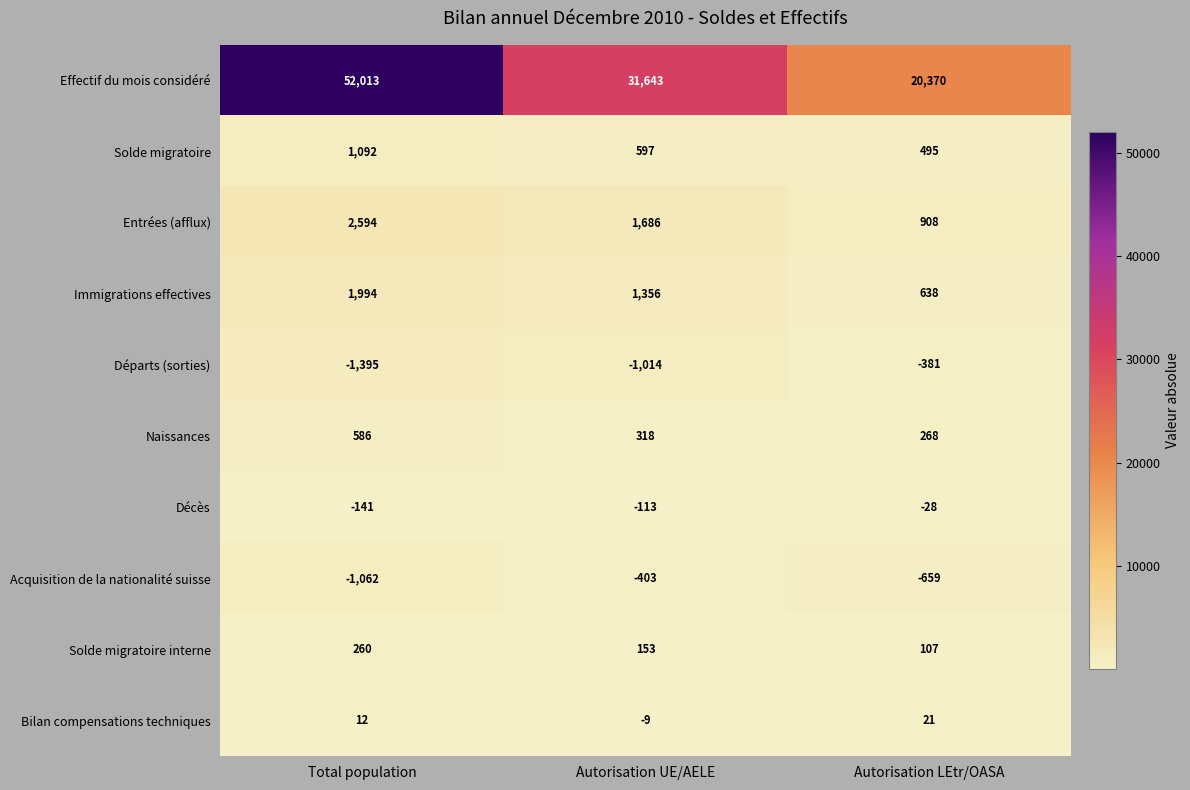

Which category has the lowest value across all series?

Total population